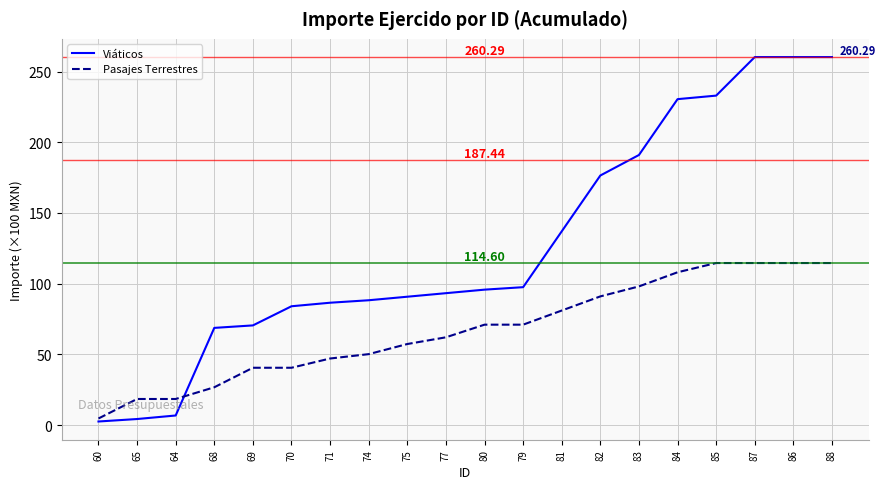

What is the spread (max minus min) of values at 68?

42.0